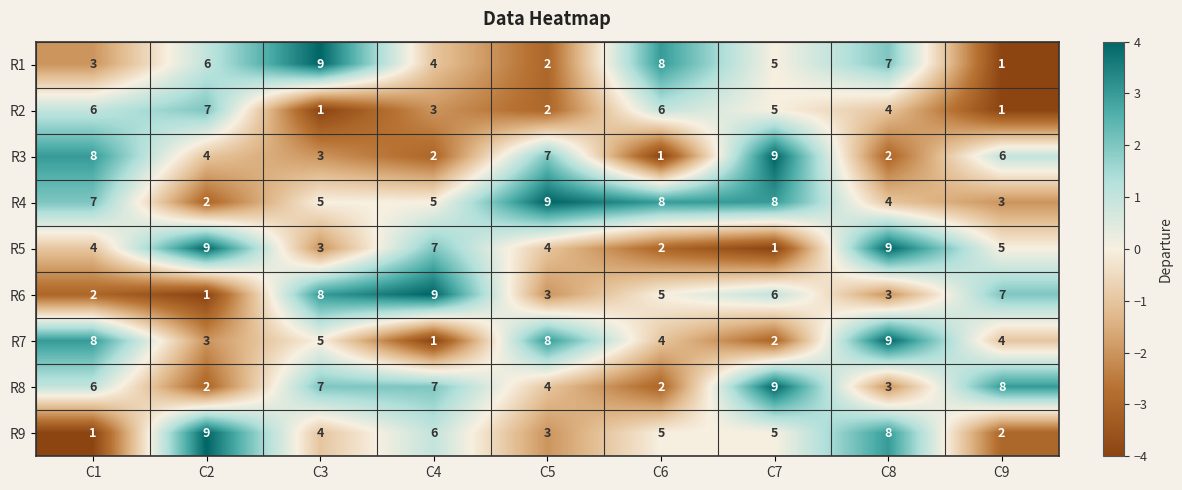

Which series changed the most between C3 and C9?

R1